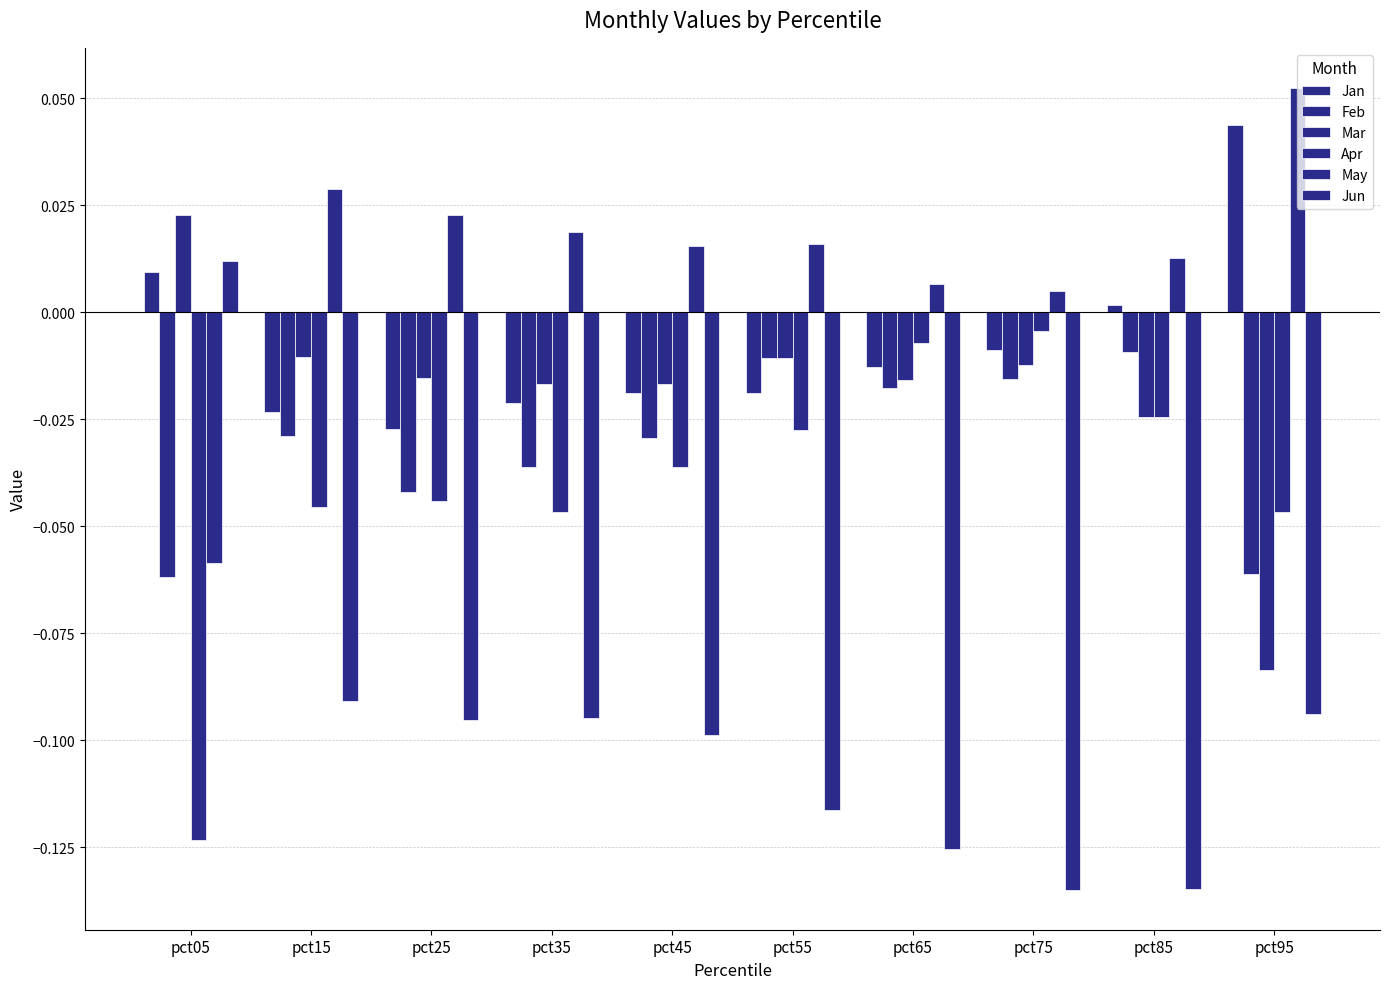

At pct55, list the series in order from smallest to largest.

Jun, Apr, Jan, Mar, Feb, May